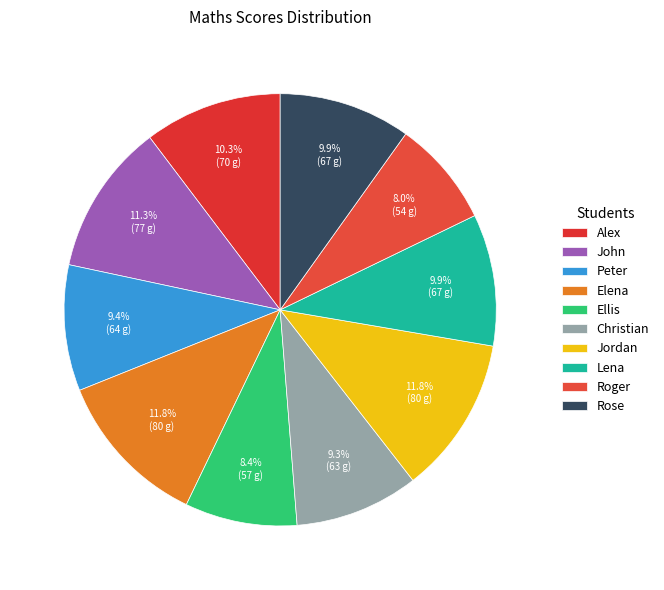

How many segments does this pie chart have?

10